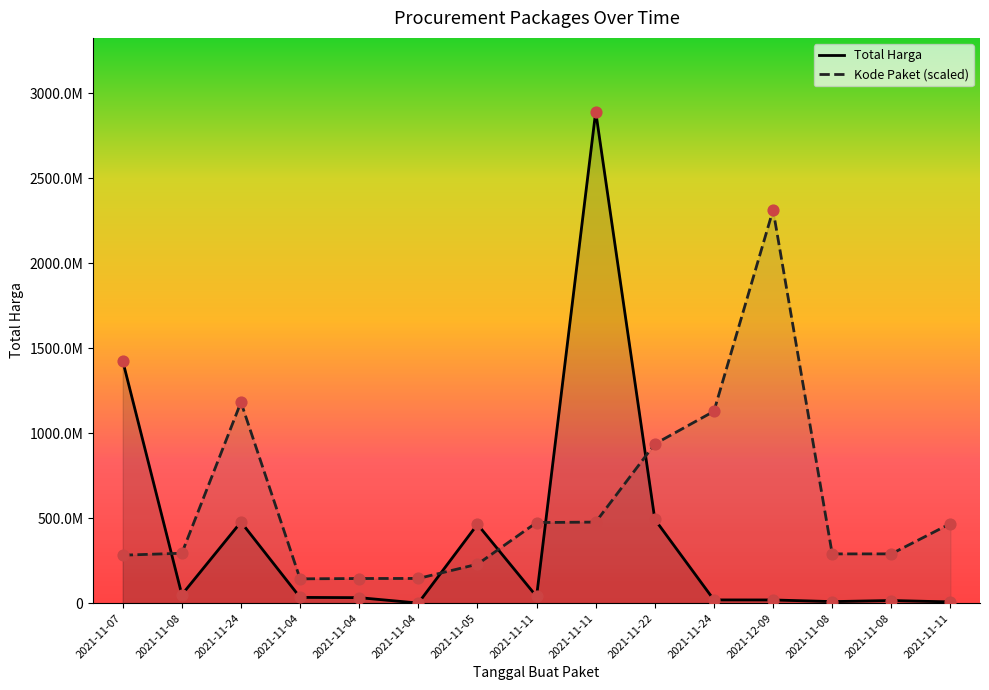

Which series reaches the minimum Y coordinate?

Total Harga